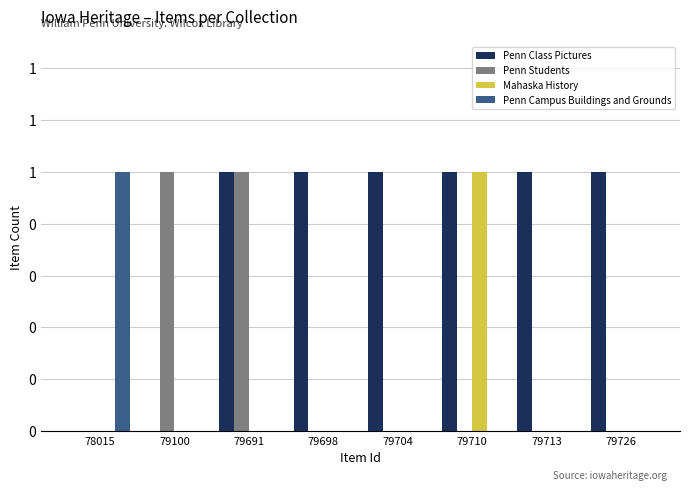

Between 79691 and 79698, which is larger?

79691